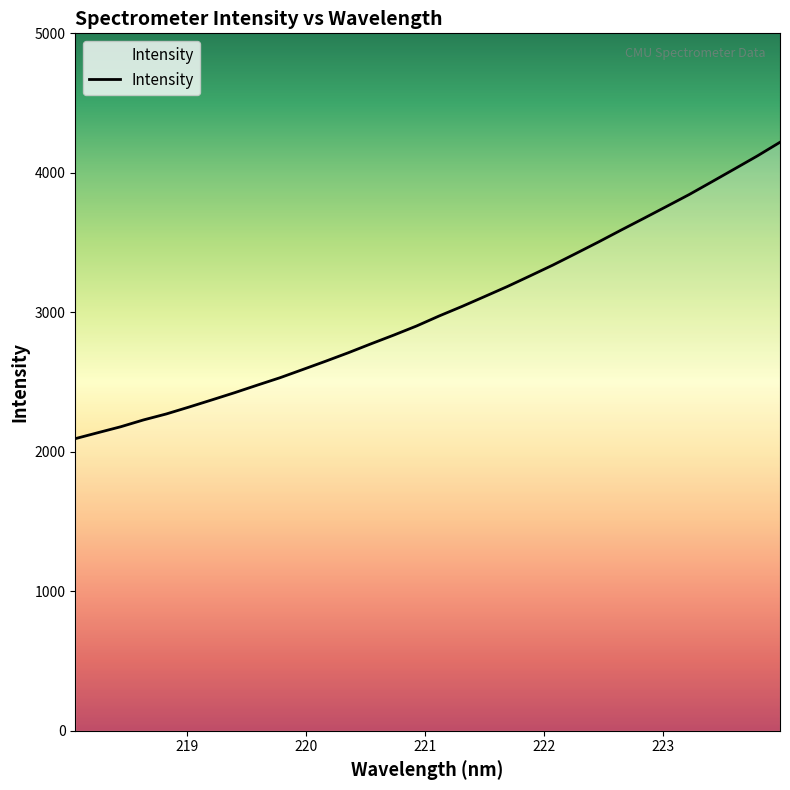

What is the difference between the second highest and minimum values?

2026.6